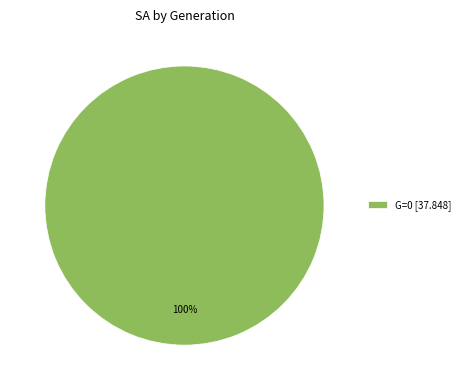

To the nearest percent, what portion does G=0 [37.848] represent?

100%